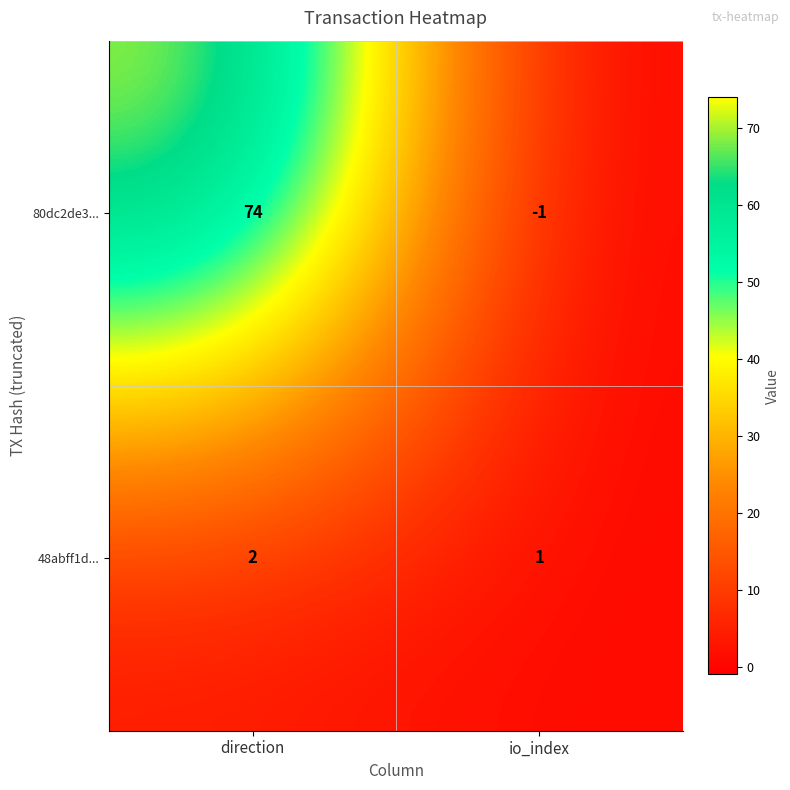

Which series has the widest spread of values?

80dc2de3...